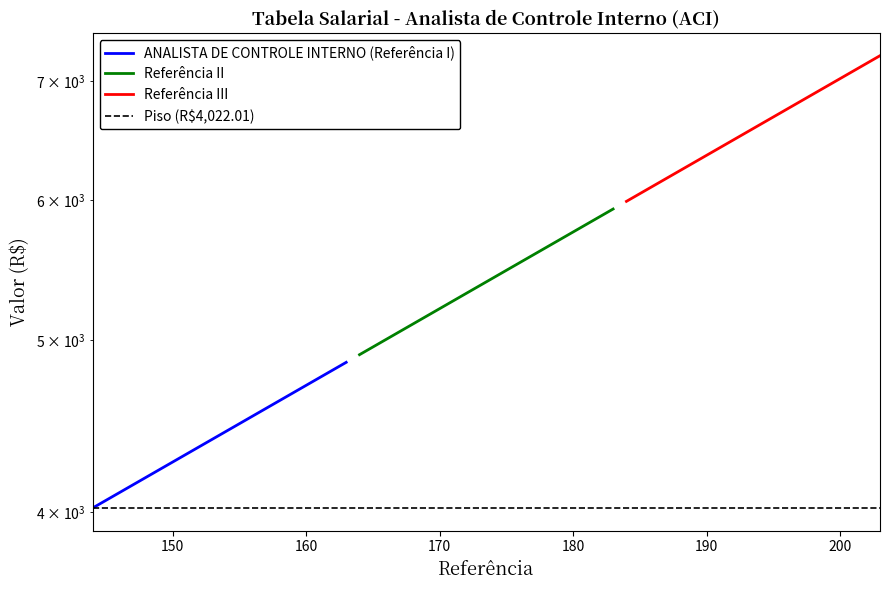

What is the sum of all ANALISTA DE CONTROLE INTERNO (Referência I) values?

88560.1